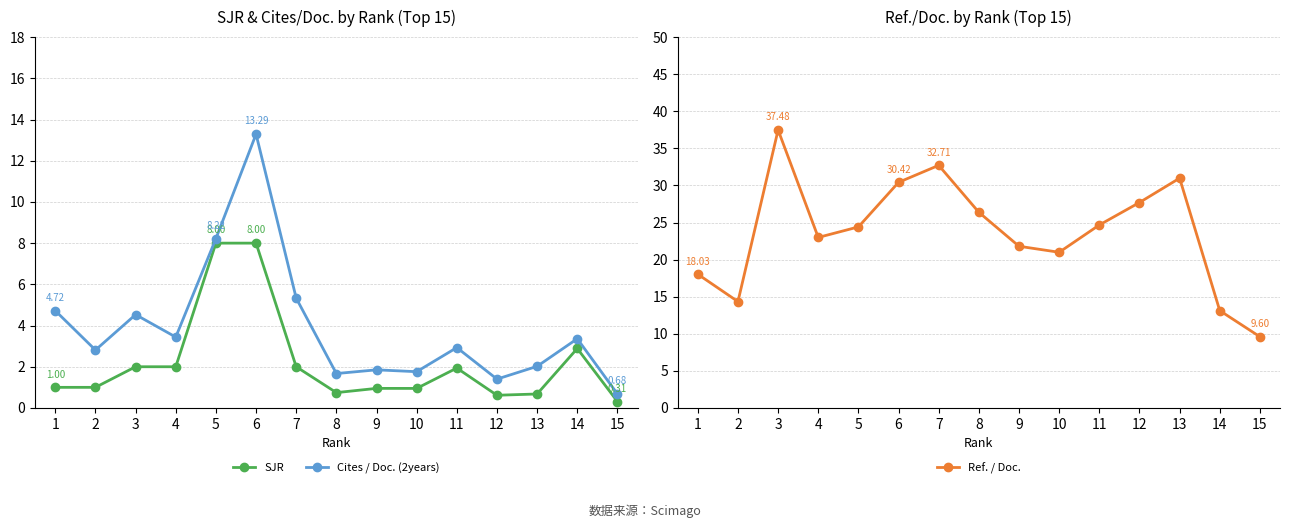

What is the difference between the maximum and minimum values in the Cites / Doc. (2years) series?

12.6